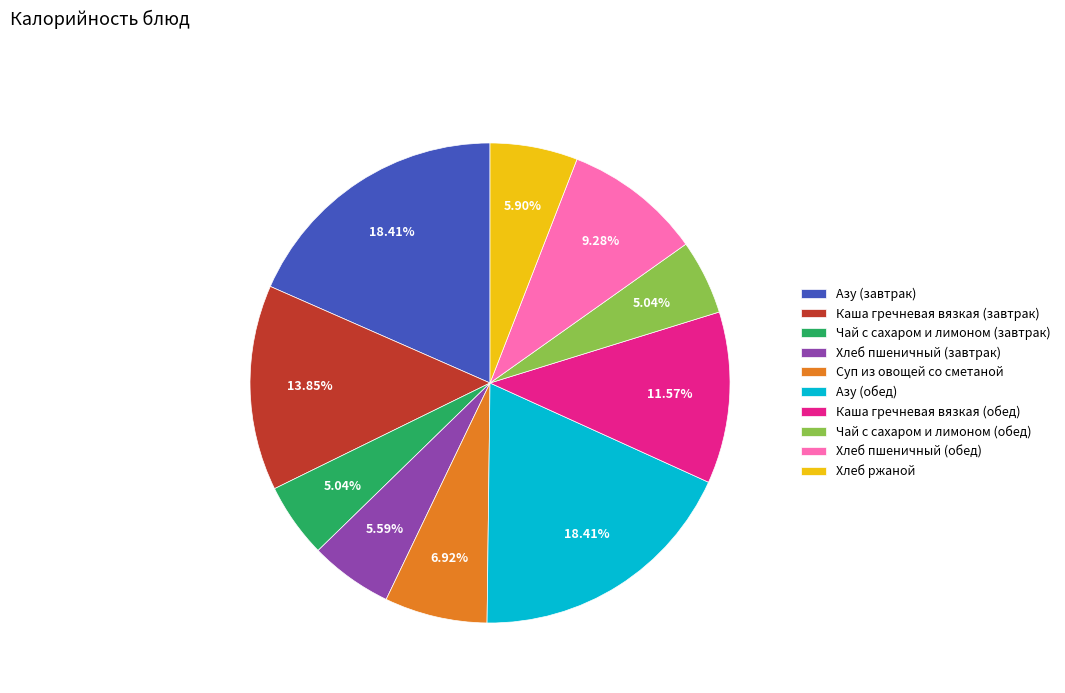

What percentage do Азу (завтрак) and Чай с сахаром и лимоном (завтрак) together represent?

23.4%